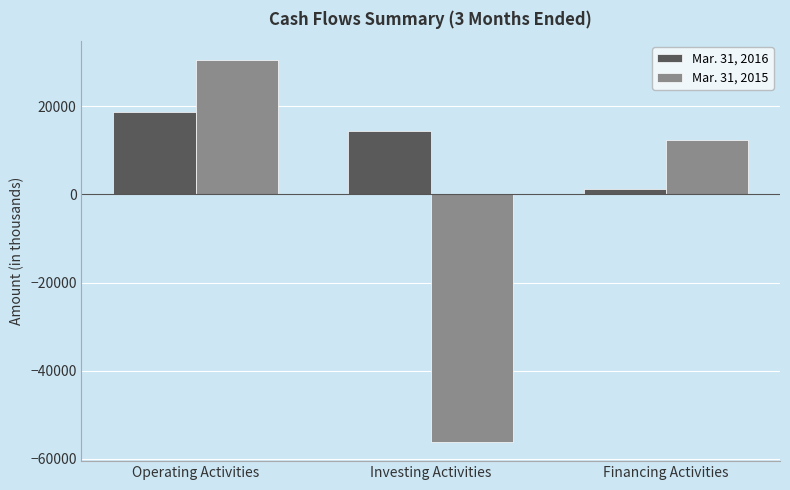

Count the Mar. 31, 2015 values in the range -56168 to 30422.

3